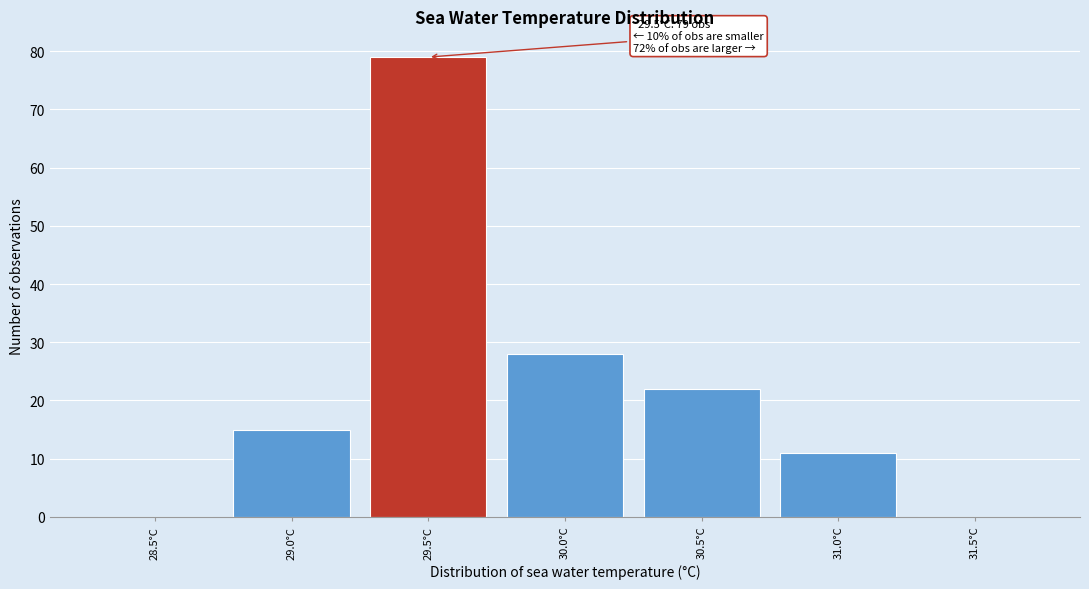

Reading left to right, list all the values displayed in this chart.

28.5°C=0	29.0°C=15	29.5°C=79	30.0°C=28	30.5°C=22	31.0°C=11	31.5°C=0